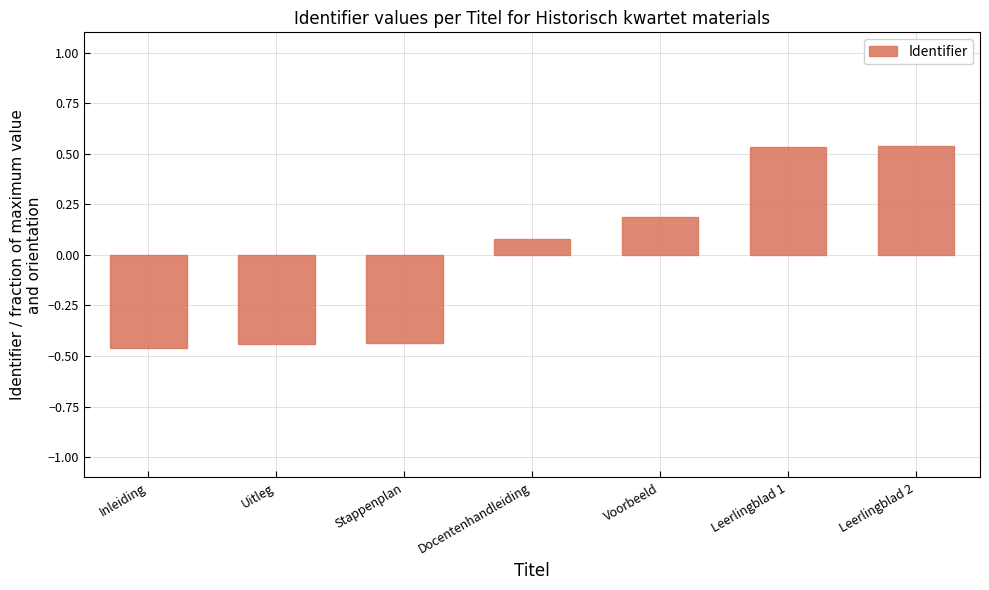

The chart shows a value of 0.3 at Leerlingblad 2. True or false?

False